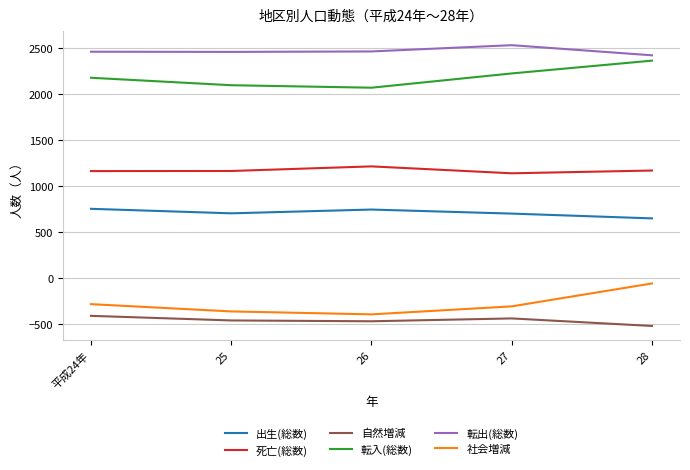

In 死亡(総数), how many points are lower than both neighbors (excluding endpoints)?

1